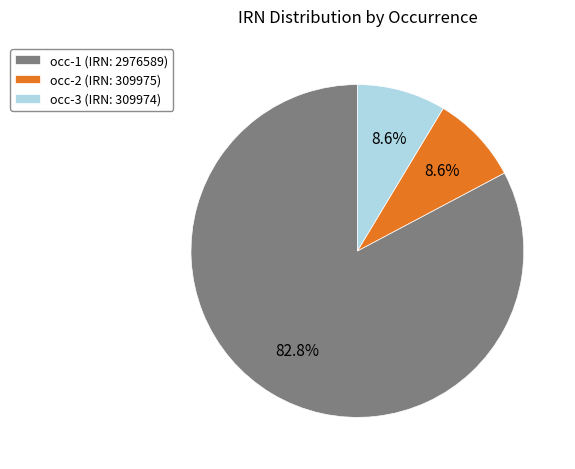

What percentage do occ-2 (IRN: 309975) and occ-3 (IRN: 309974) together represent?

17.2%